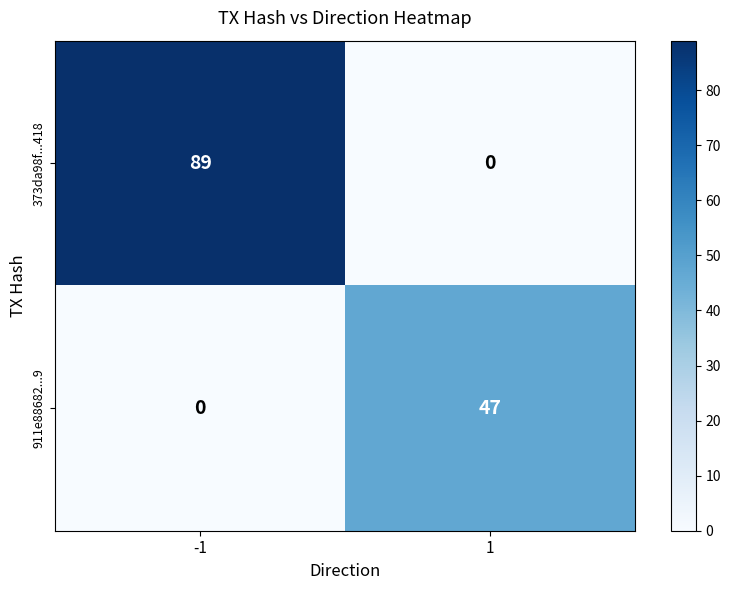

What is the difference between the 373da98f...418 values at 1 and -1?

89